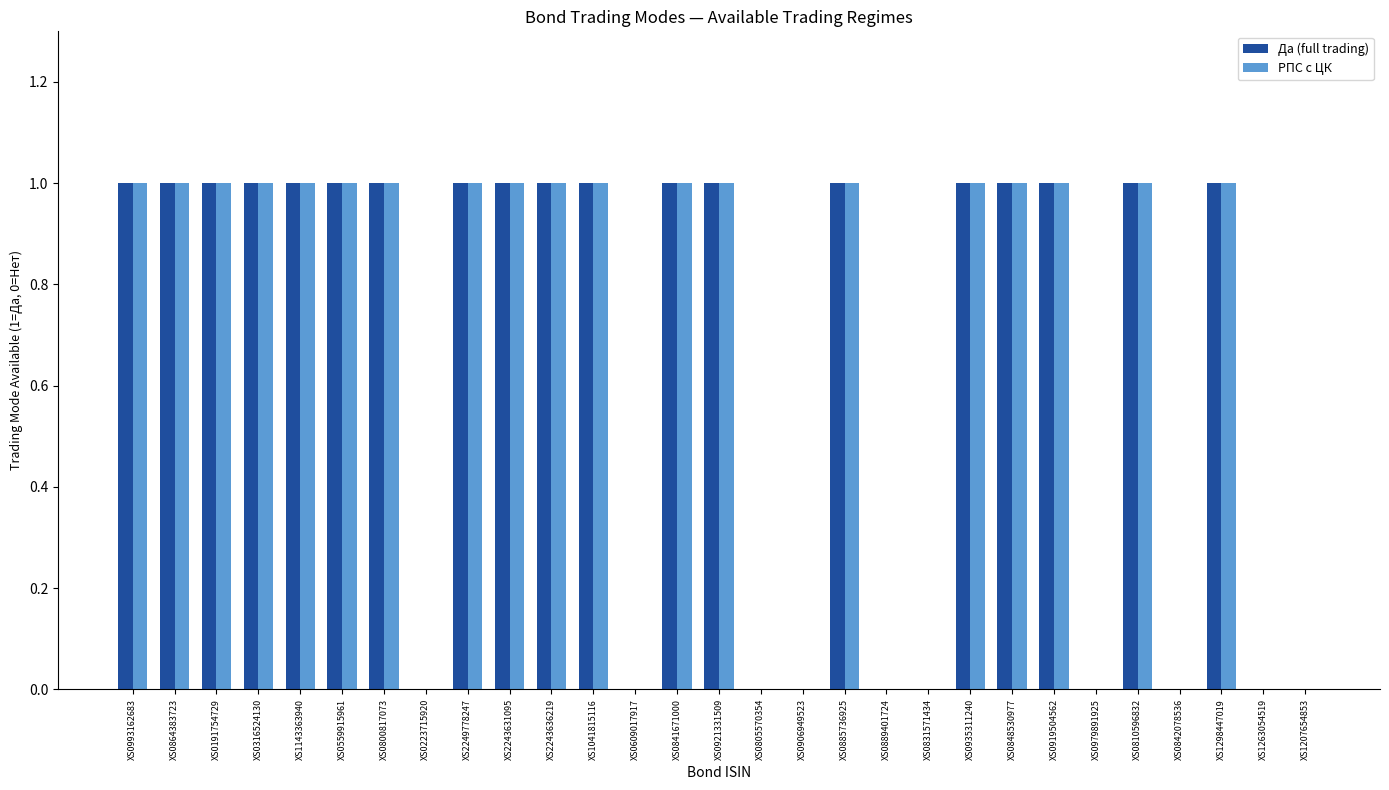

What is the difference between the РПС с ЦК values at XS2243636219 and XS0842078536?

1